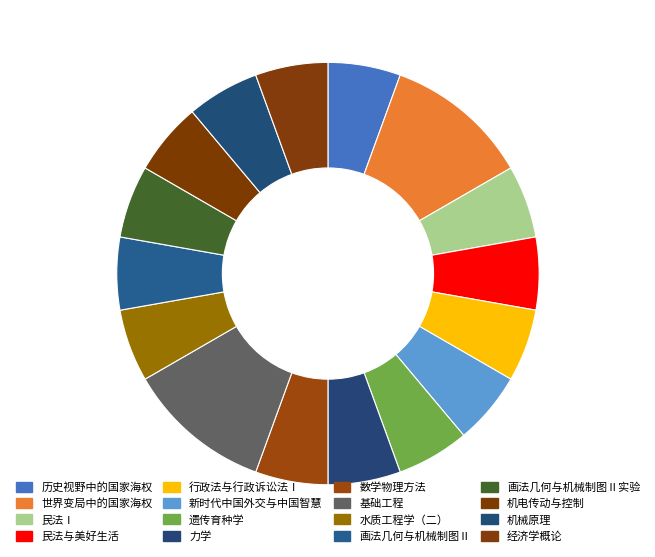

Is there any slice that represents more than half of the pie?

No